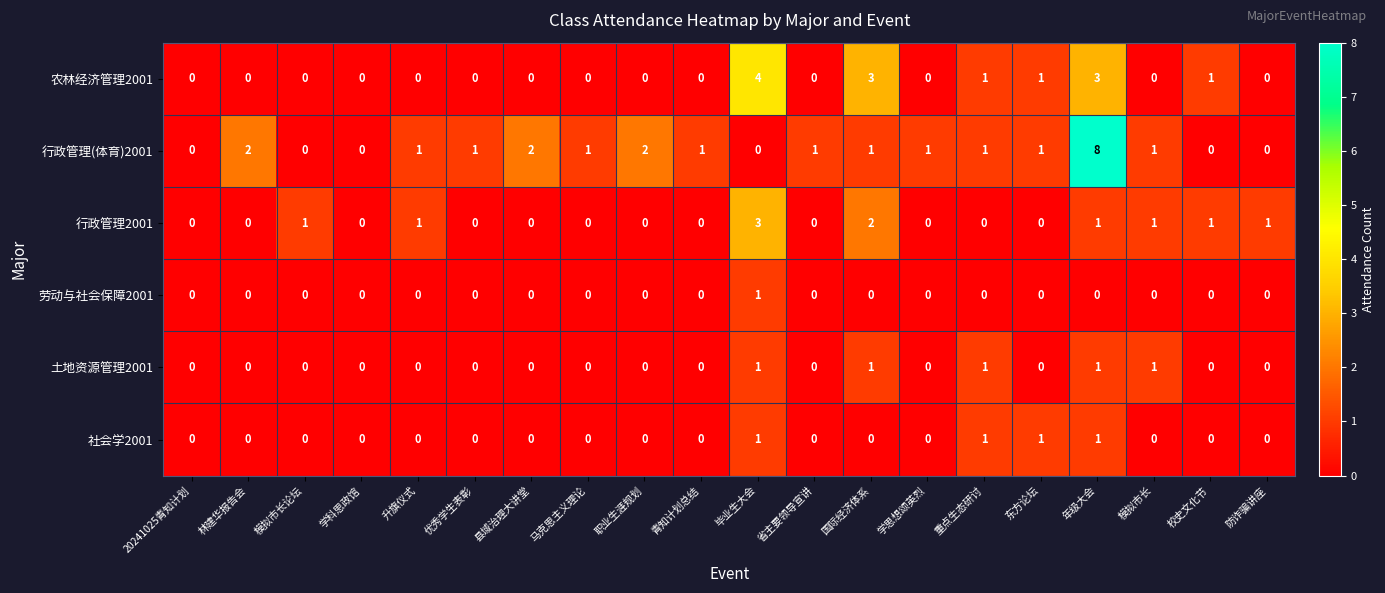

Between 国际经济体系 and 学思想颂英烈, which series saw the biggest shift?

农林经济管理2001